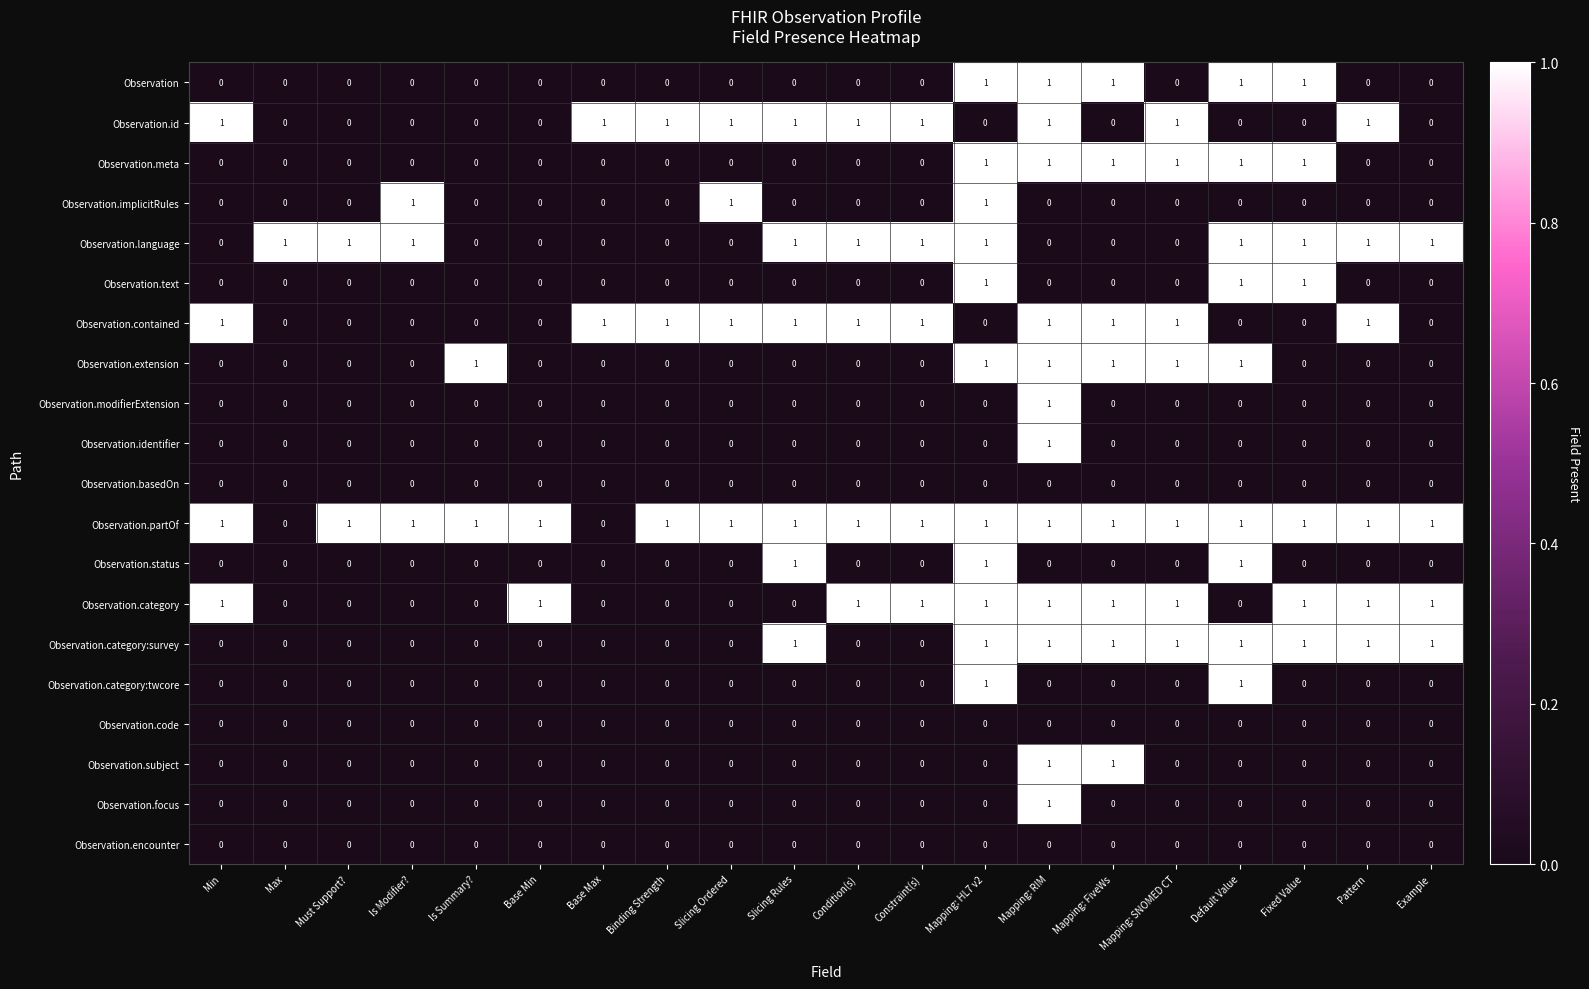

Which series has the largest total across all categories?

Observation.partOf